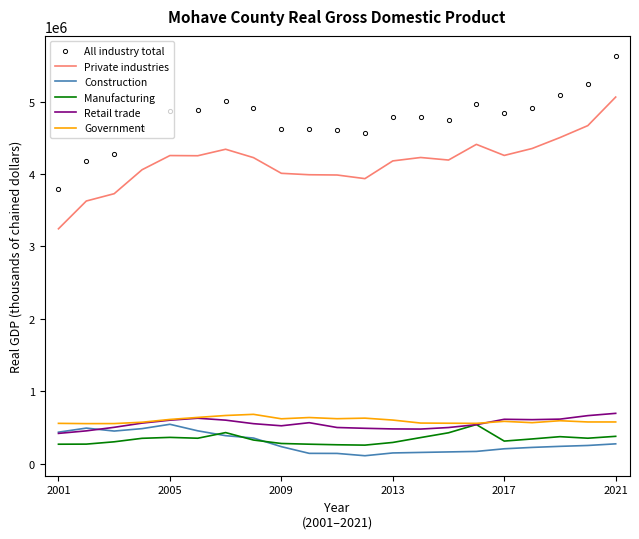

What is the average value of the Manufacturing series?

337044